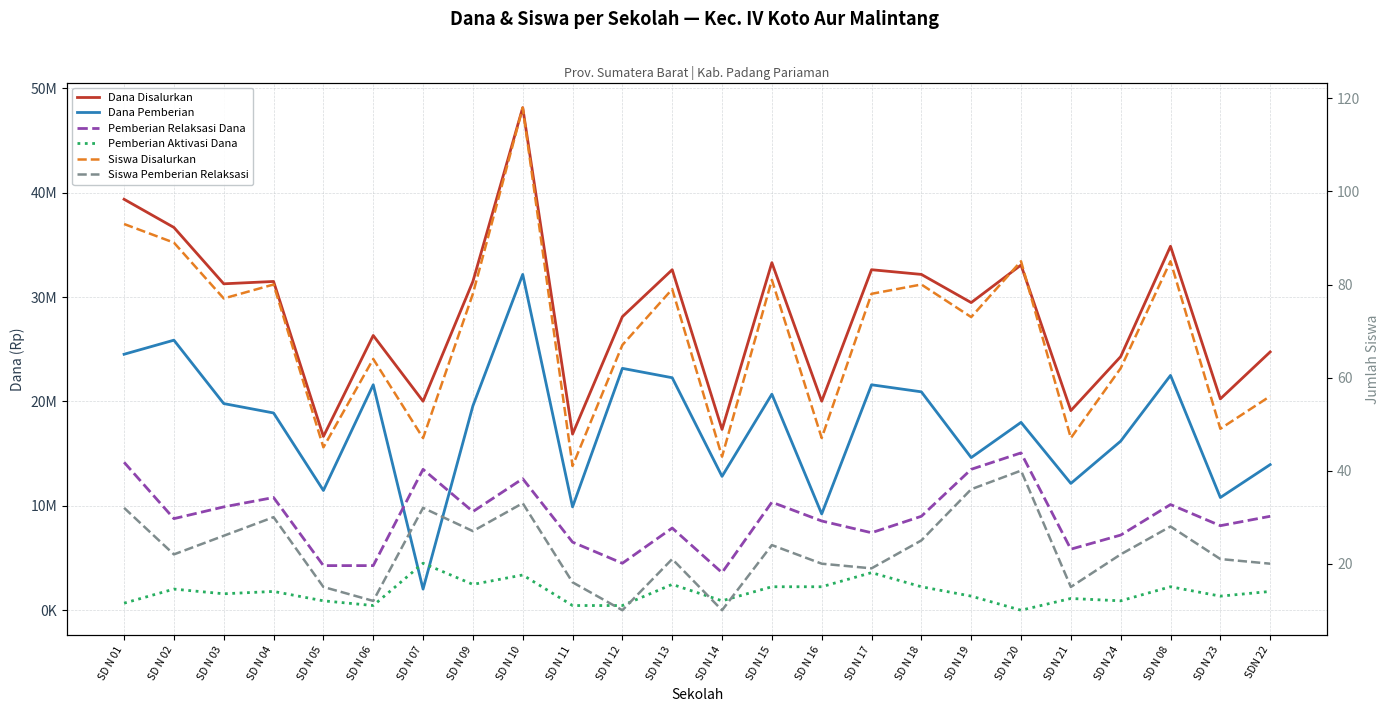

How many values in the Dana Disalurkan series exceed 31275000?

11